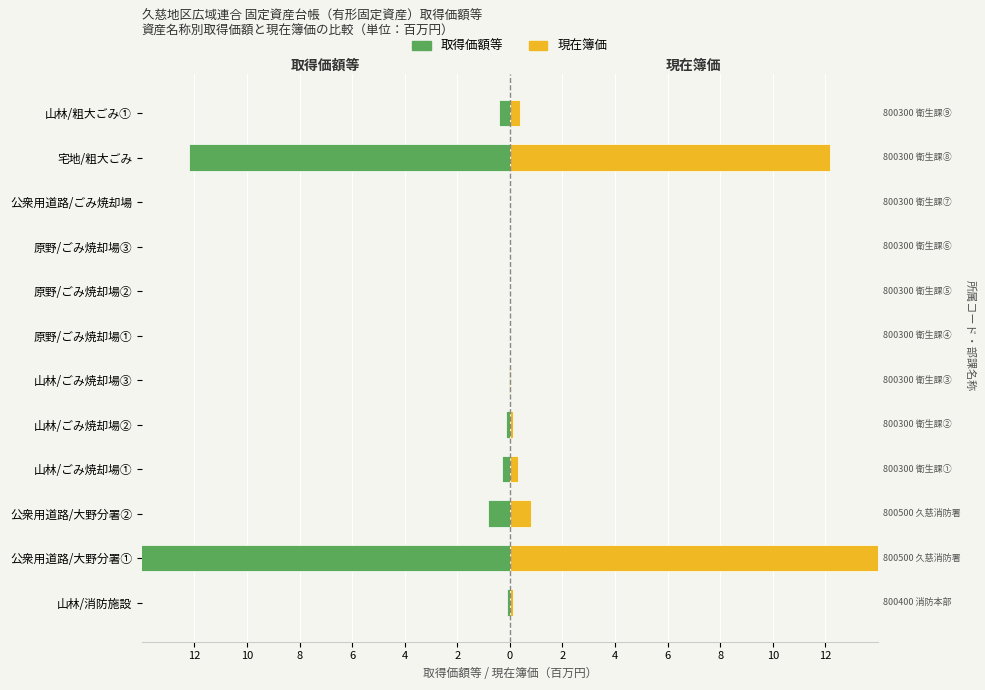

Which series has the largest total across all categories?

現在簿価